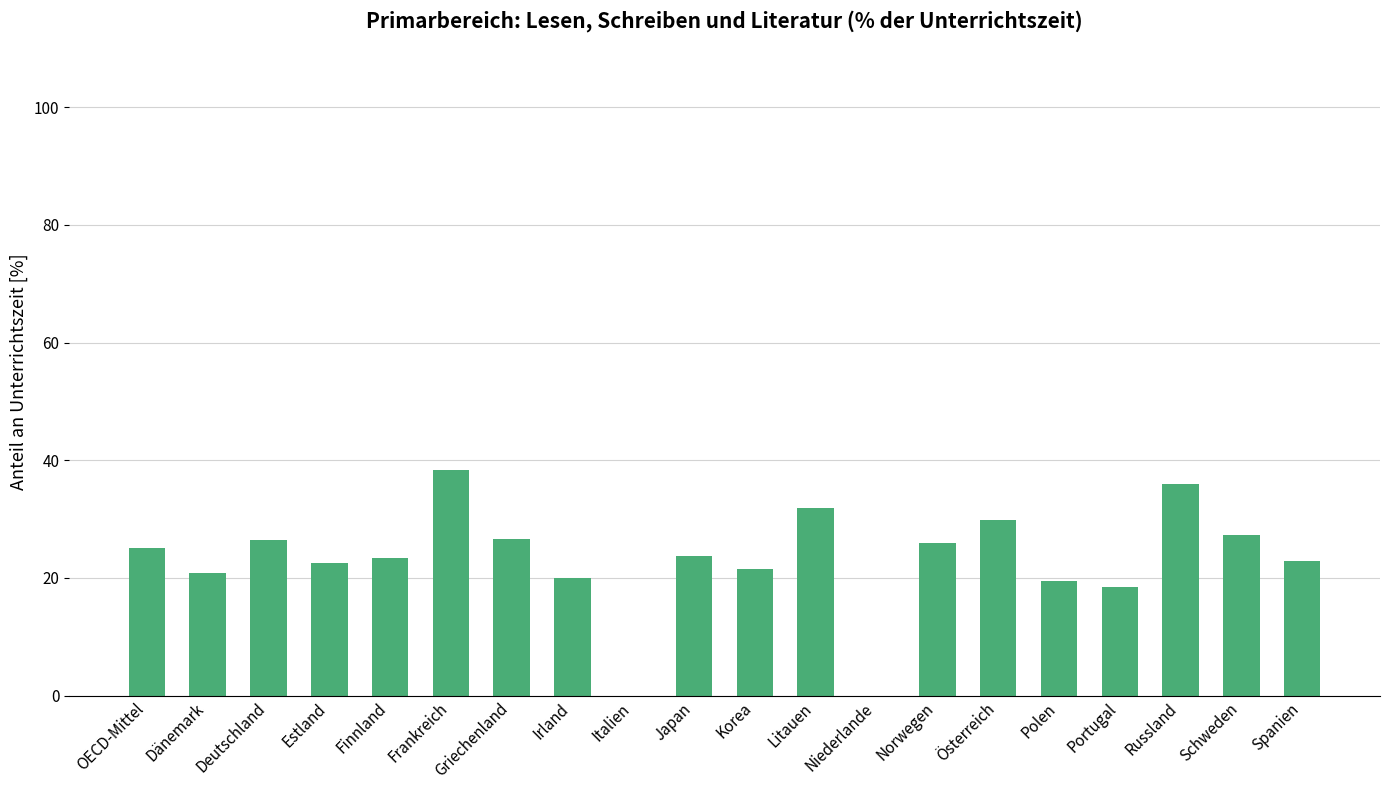

Which category has the highest value across all series?

Frankreich